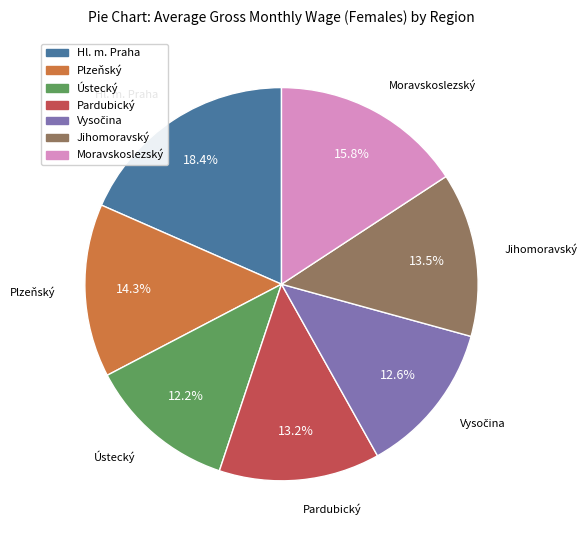

To the nearest percent, what percentage of the pie is Moravskoslezský?

16%